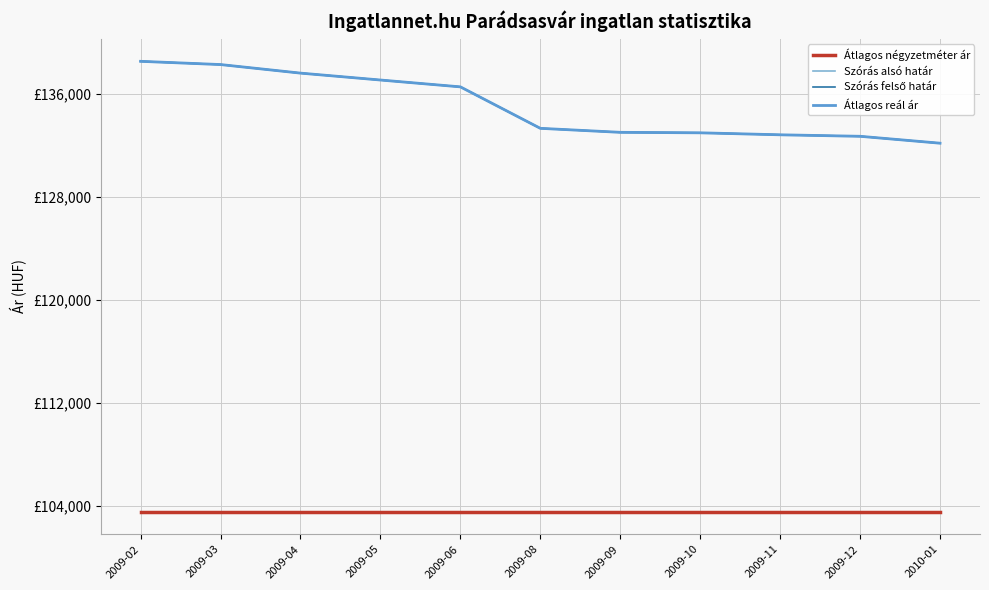

Reading left to right, extract all data points from this chart.

Átlagos négyzetméter ár: 2009-02=103571	2009-03=103571	2009-04=103571	2009-05=103571	2009-06=103571	2009-08=103571	2009-09=103571	2009-10=103571	2009-11=103571	2009-12=103571	2010-01=103571
Szórás alsó határ: 2009-02=138502	2009-03=138251	2009-04=137587	2009-05=137052	2009-06=136521	2009-08=133305	2009-09=132995	2009-10=132957	2009-11=132803	2009-12=132687	2010-01=132152
Szórás felső határ: 2009-02=138502	2009-03=138251	2009-04=137587	2009-05=137052	2009-06=136521	2009-08=133305	2009-09=132995	2009-10=132957	2009-11=132803	2009-12=132687	2010-01=132152
Átlagos reál ár: 2009-02=138502	2009-03=138251	2009-04=137587	2009-05=137052	2009-06=136521	2009-08=133305	2009-09=132995	2009-10=132957	2009-11=132803	2009-12=132687	2010-01=132152